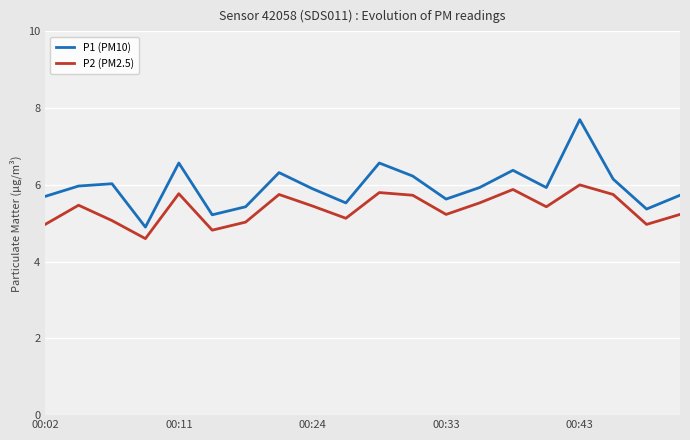

Rank the series by their maximum value, from highest to lowest.

P1 (PM10), P2 (PM2.5)